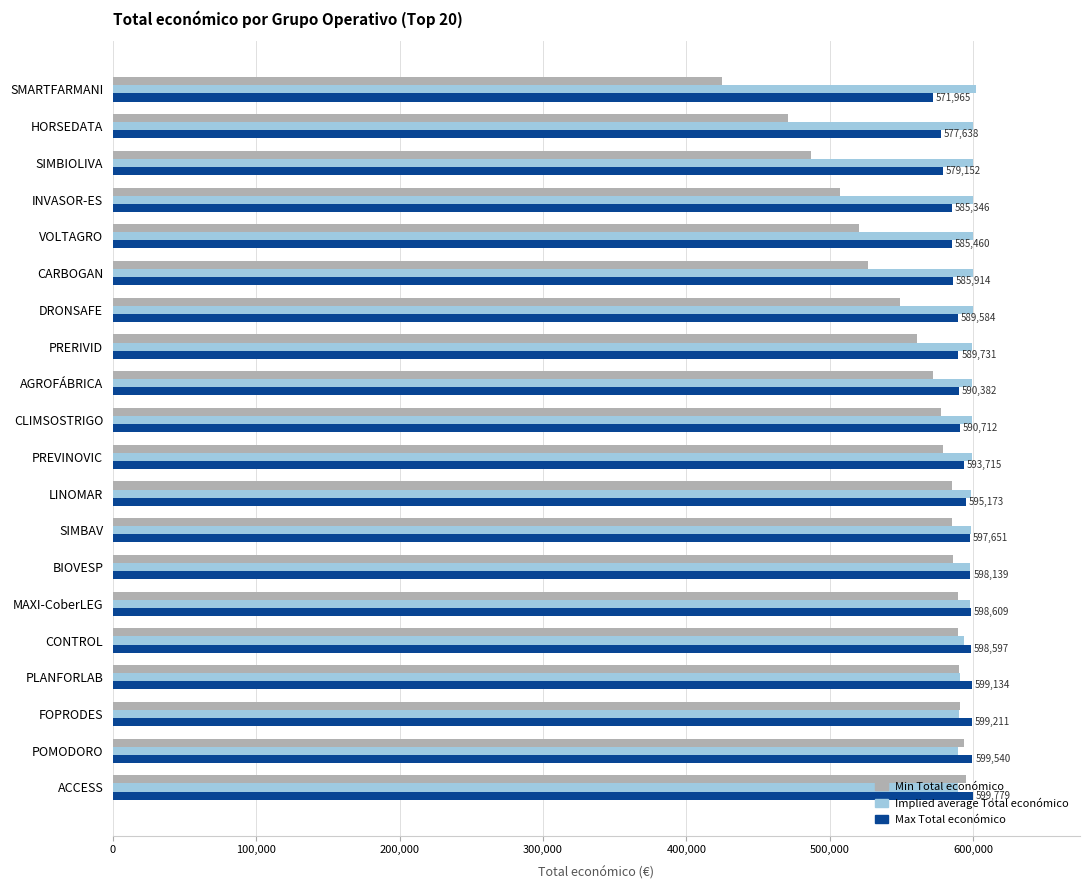

What is the spread (max minus min) of values at CLIMSOSTRIGO?

21496